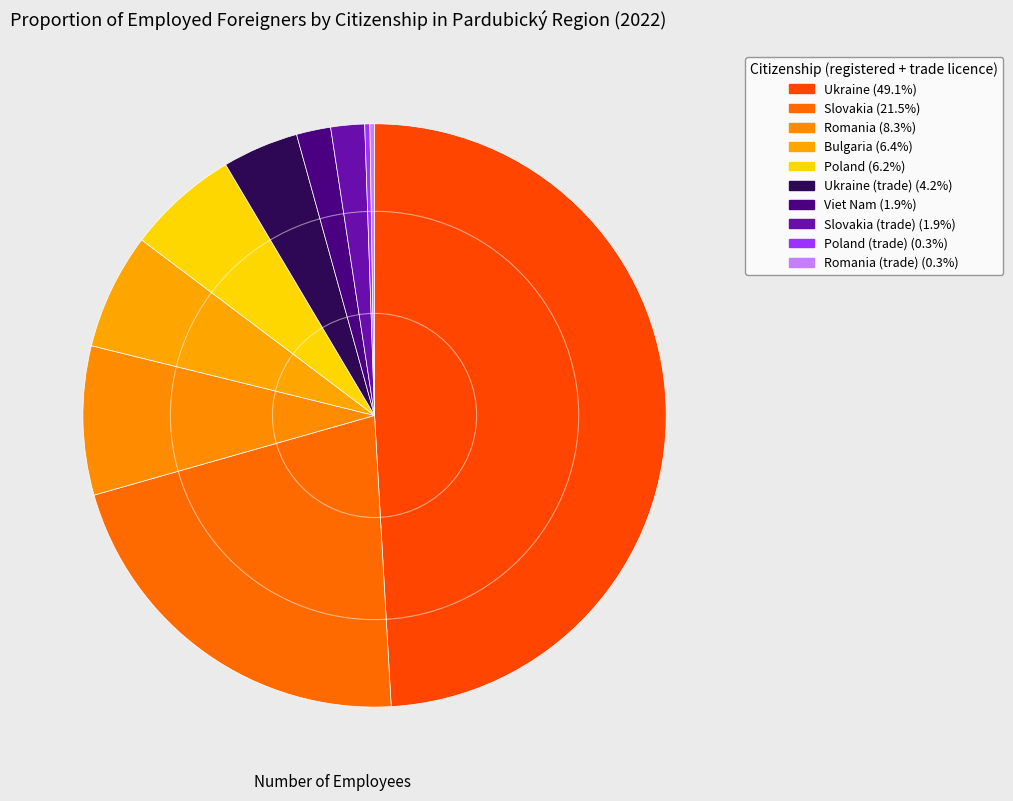

Which category has the biggest portion of the pie?

Ukraine